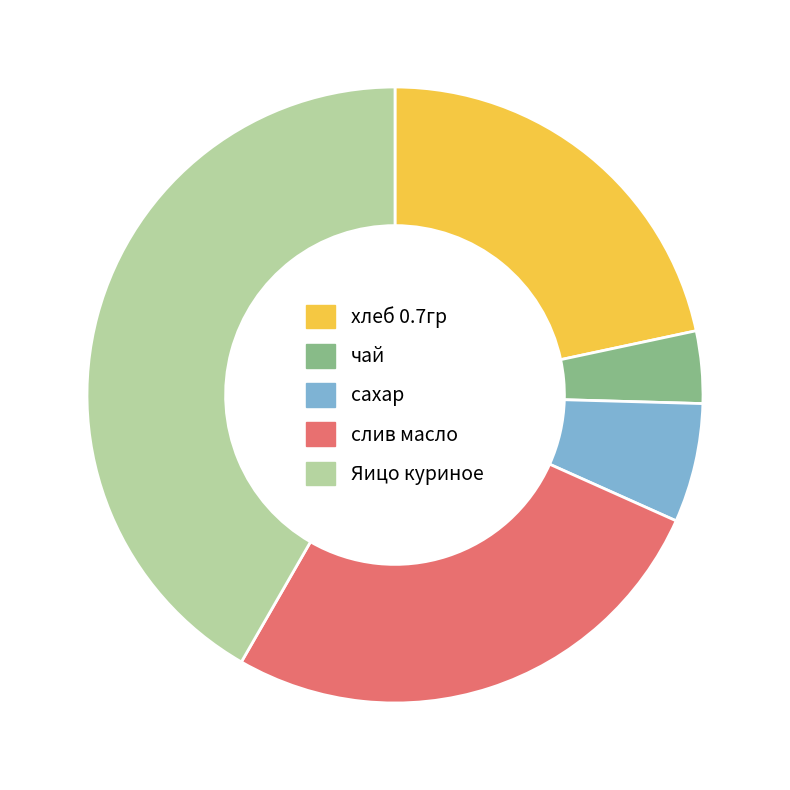

Between Яицо куриное and чай, which is larger?

Яицо куриное